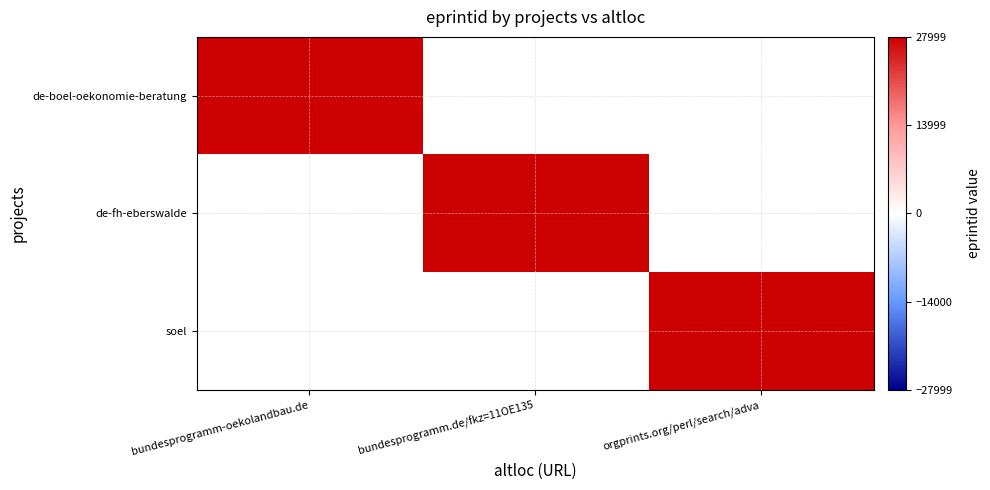

Reading left to right, what are all the values shown in this chart?

de-boel-oekonomie-beratung: http://bundesprogramm-oekolandbau.de=27999	http://www.bundesprogramm.de/fkz=11OE135=0	http://orgprints.org/perl/search/advanced=0
de-fh-eberswalde: http://bundesprogramm-oekolandbau.de=0	http://www.bundesprogramm.de/fkz=11OE135=27999	http://orgprints.org/perl/search/advanced=0
soel: http://bundesprogramm-oekolandbau.de=0	http://www.bundesprogramm.de/fkz=11OE135=0	http://orgprints.org/perl/search/advanced=27999